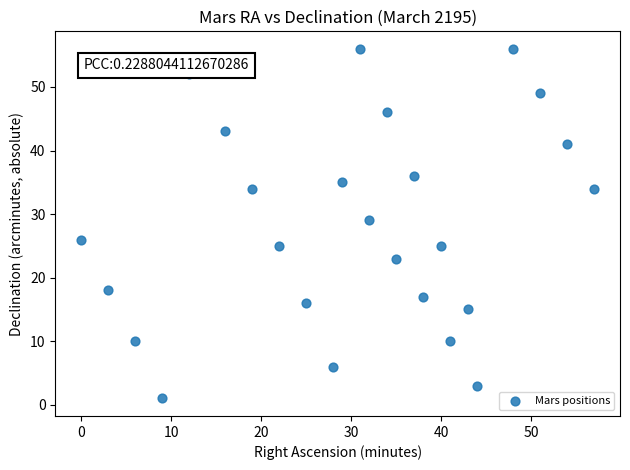

What Y value in the scatter plot is closest to 28?

29